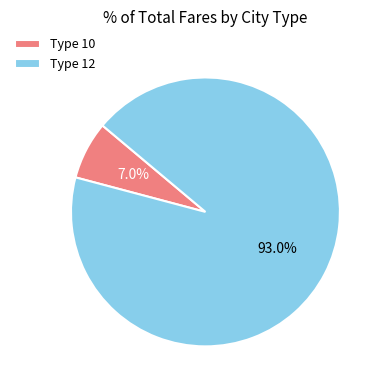

What is the majority slice?

Type 12